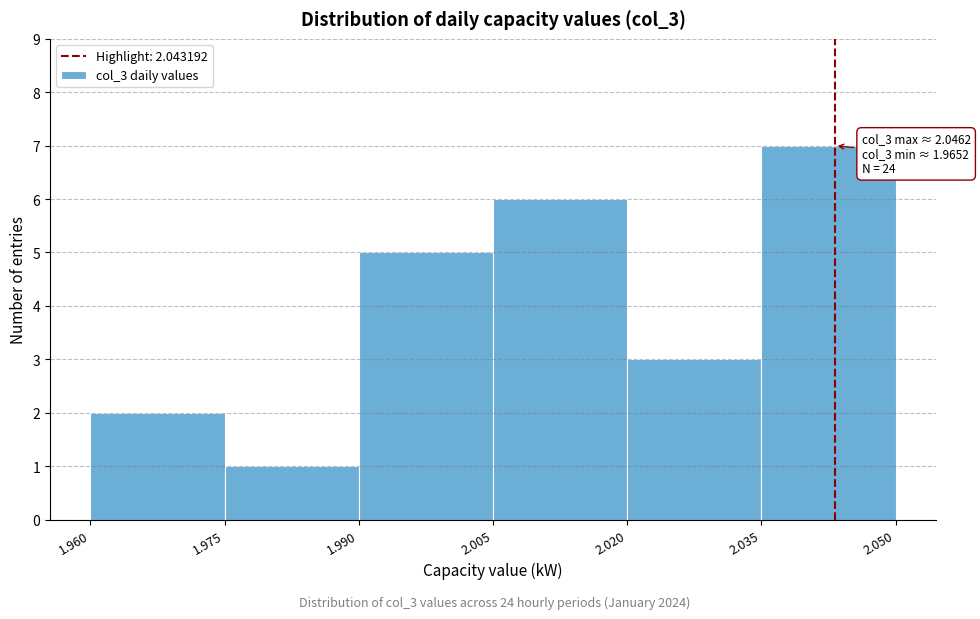

Which range on the x-axis has the tallest bar?

2.035 to 2.050